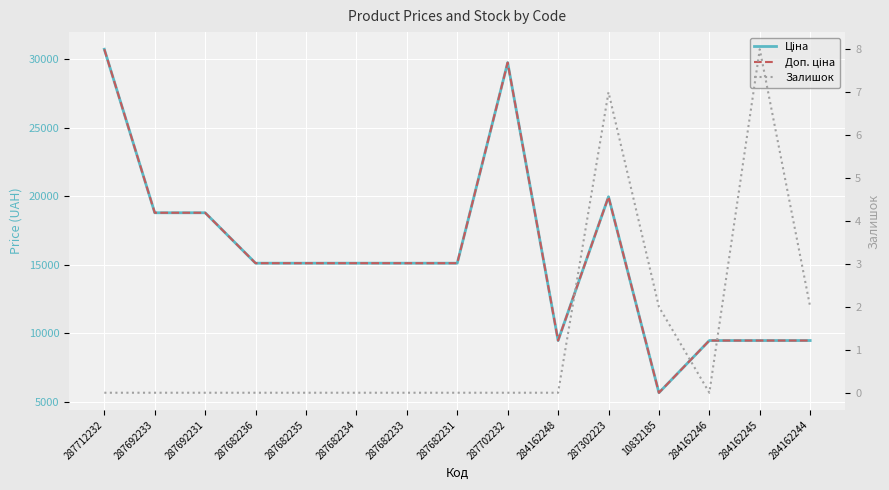

Reading left to right, list all the values displayed in this chart.

Ціна: 287712232=30717.1	287692233=18796.8	287692231=18796.8	287682236=15120.0	287682235=15120.0	287682234=15120.0	287682233=15120.0	287682231=15120.0	287702232=29747.2	284162248=9480.1	287302223=19964.2	10832185=5673.8	284162246=9480.1	284162245=9480.1	284162244=9480.1
Доп. ціна: 287712232=30717.1	287692233=18796.8	287692231=18796.8	287682236=15120.0	287682235=15120.0	287682234=15120.0	287682233=15120.0	287682231=15120.0	287702232=29747.2	284162248=9480.1	287302223=19964.2	10832185=5673.8	284162246=9480.1	284162245=9480.1	284162244=9480.1
Залишок: 287712232=0.0	287692233=0.0	287692231=0.0	287682236=0.0	287682235=0.0	287682234=0.0	287682233=0.0	287682231=0.0	287702232=0.0	284162248=0.0	287302223=7.0	10832185=2.0	284162246=0.0	284162245=8.0	284162244=2.0